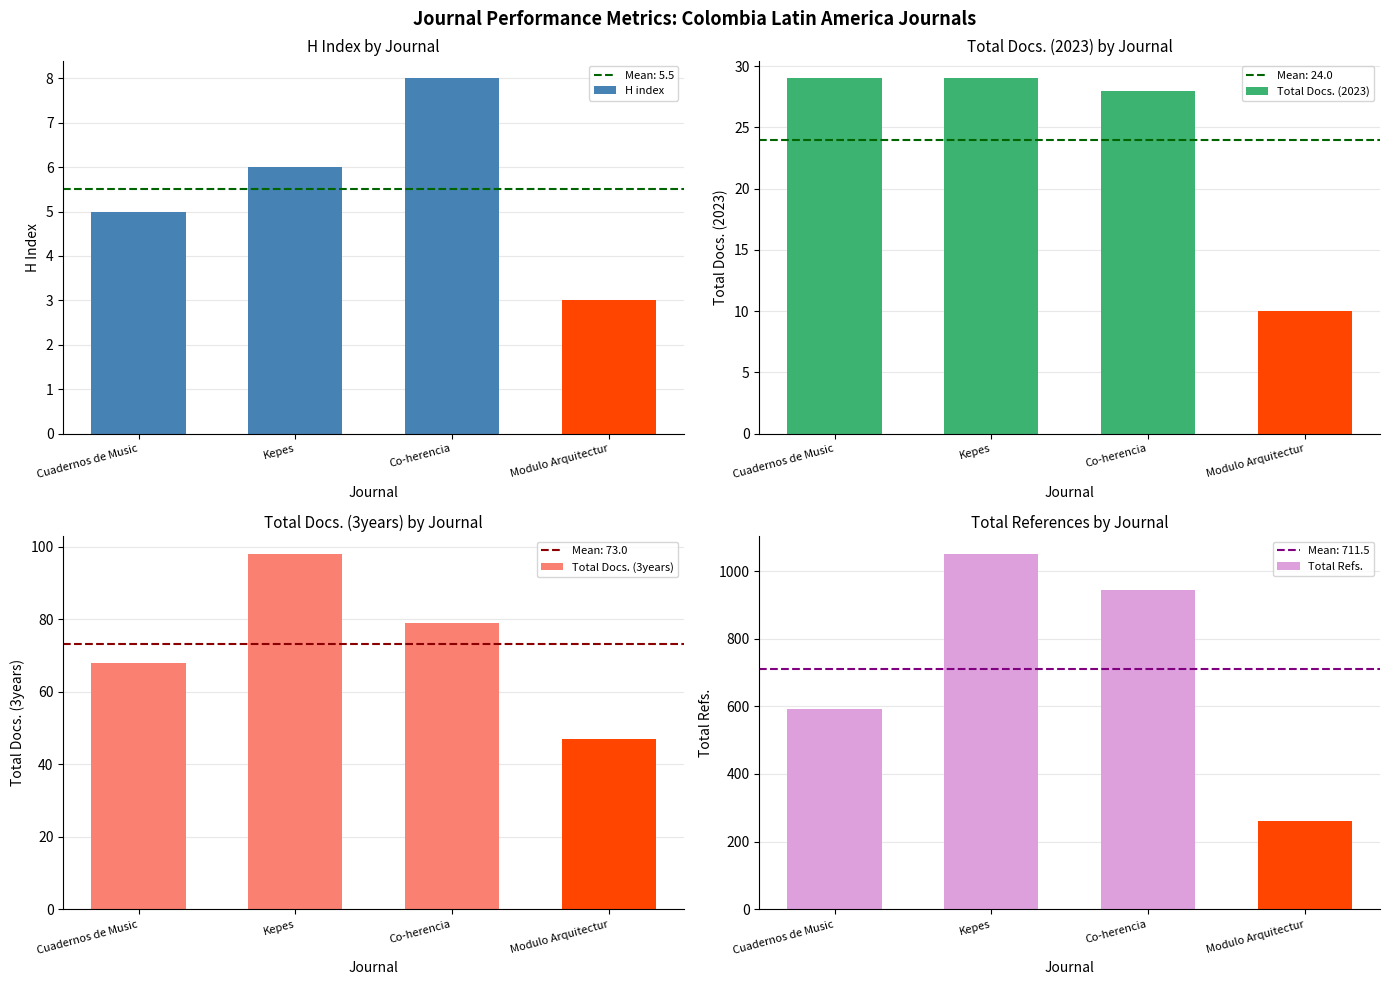

What are all the series names shown in the legend?

H index, Total Docs. (2023), Total Docs. (3years), Total Refs.